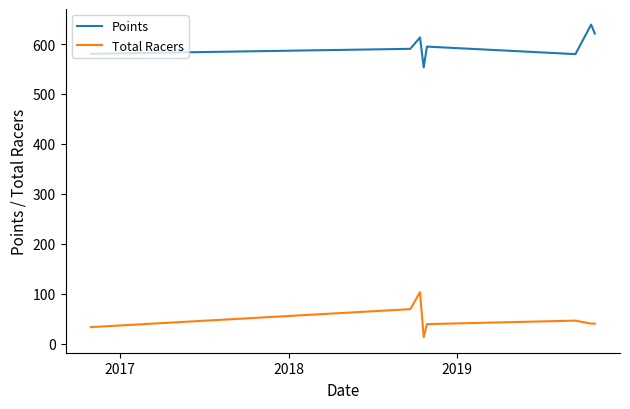

What is the difference between the second highest and second lowest values in the Points series?

41.3